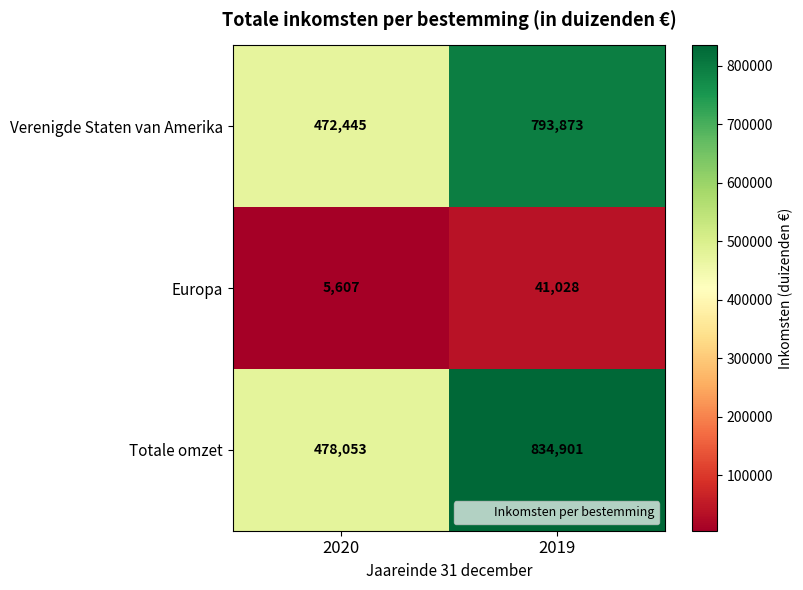

Is it true that Totale omzet equals 834901 at 2019?

True